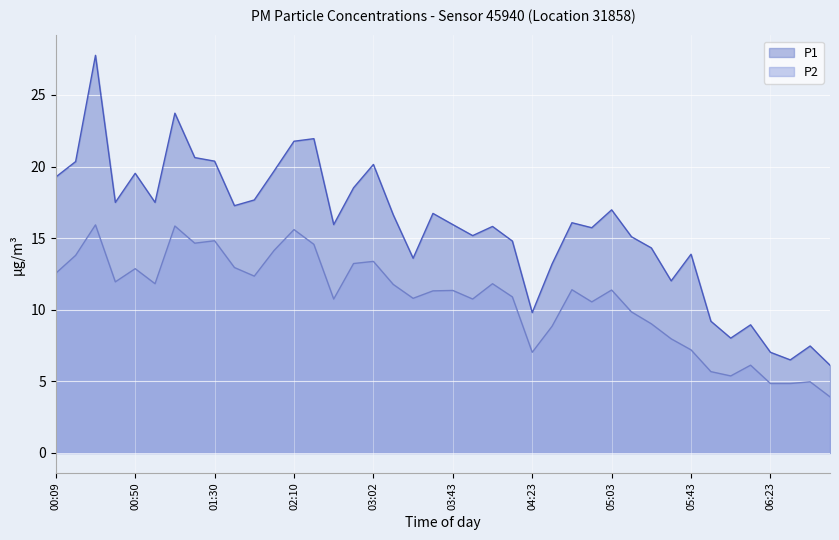

What position from the left is 01:20?

8